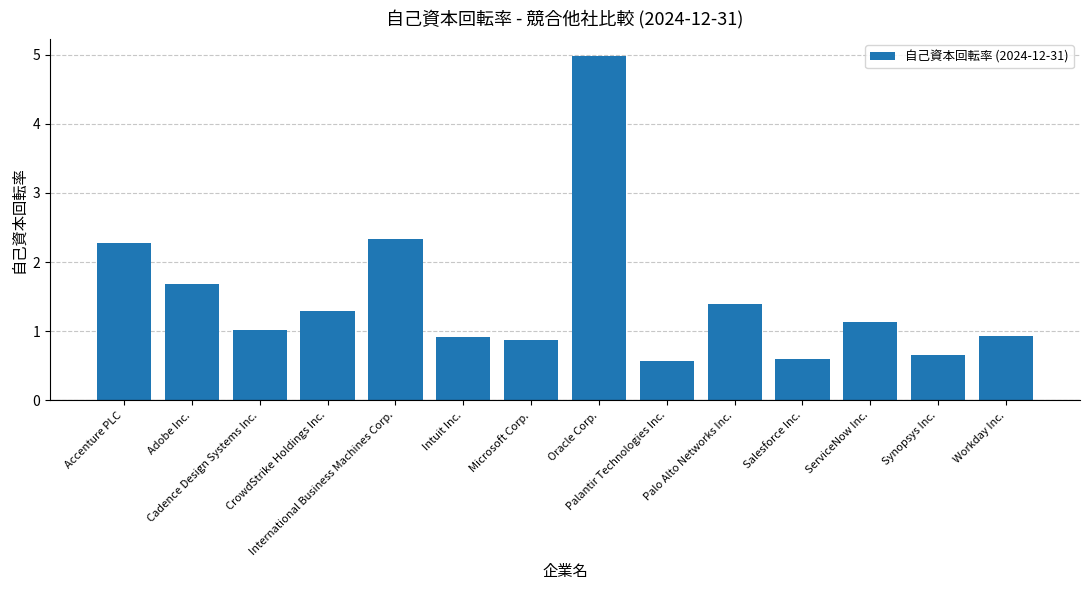

Are the bars horizontal?

No